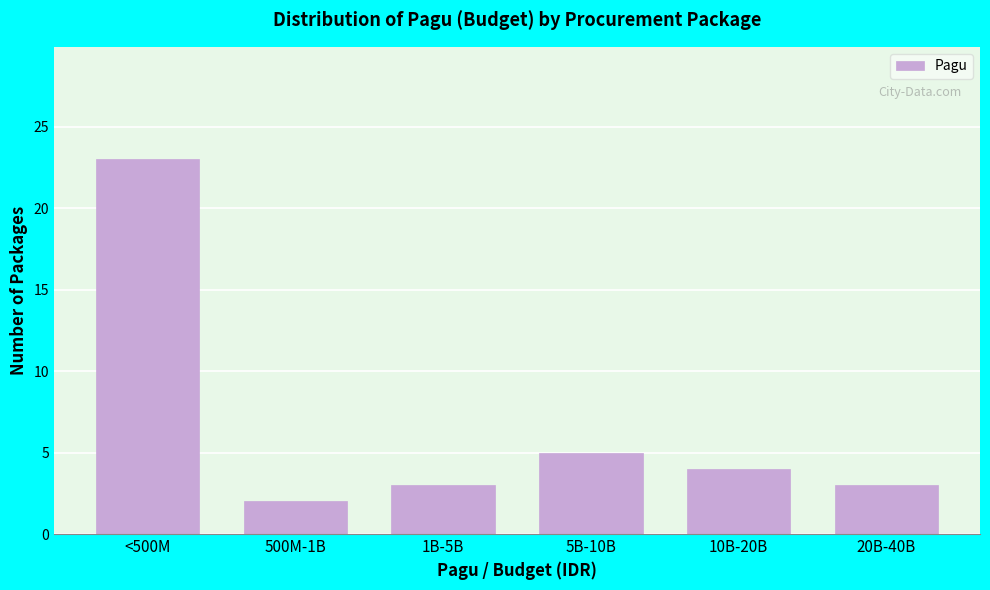

Reading left to right, extract all data points from this chart.

<500M=23	500M-1B=2	1B-5B=3	5B-10B=5	10B-20B=4	20B-40B=3